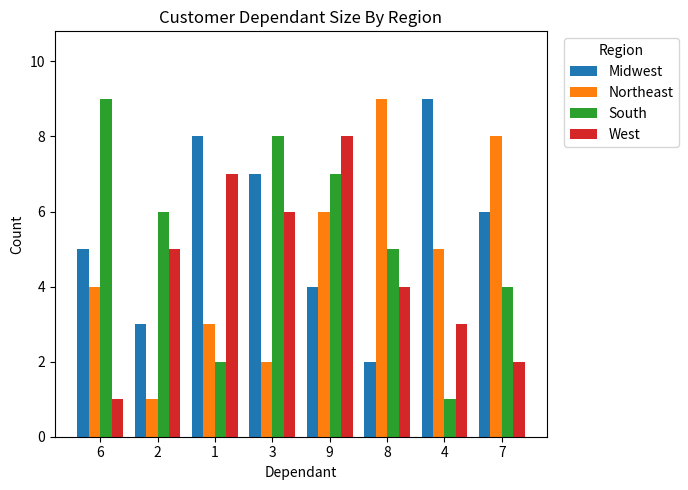

How many series are shown in this chart?

4